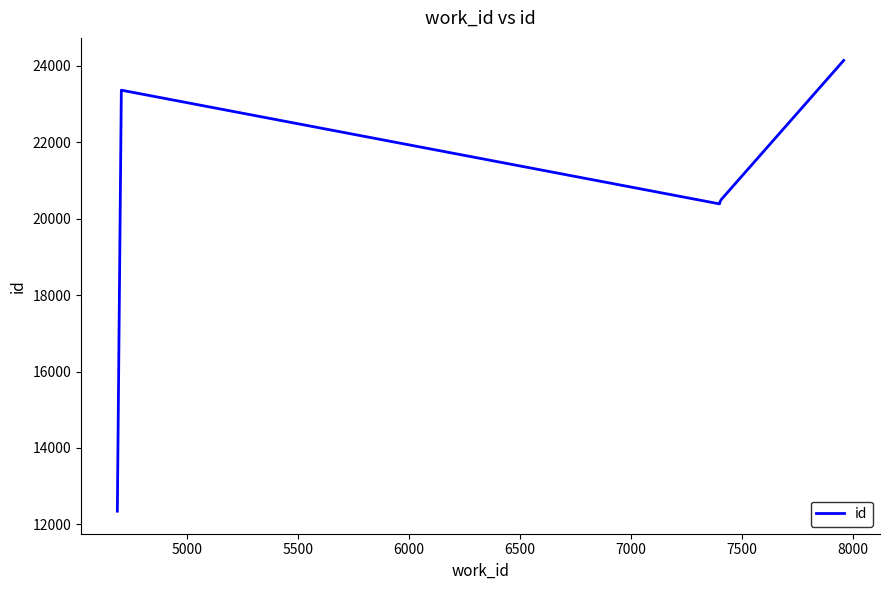

Reading right to left, what are all the values shown in this chart?

24141.0	20500.5	20448.0	20387.0	23362.5	12345.0